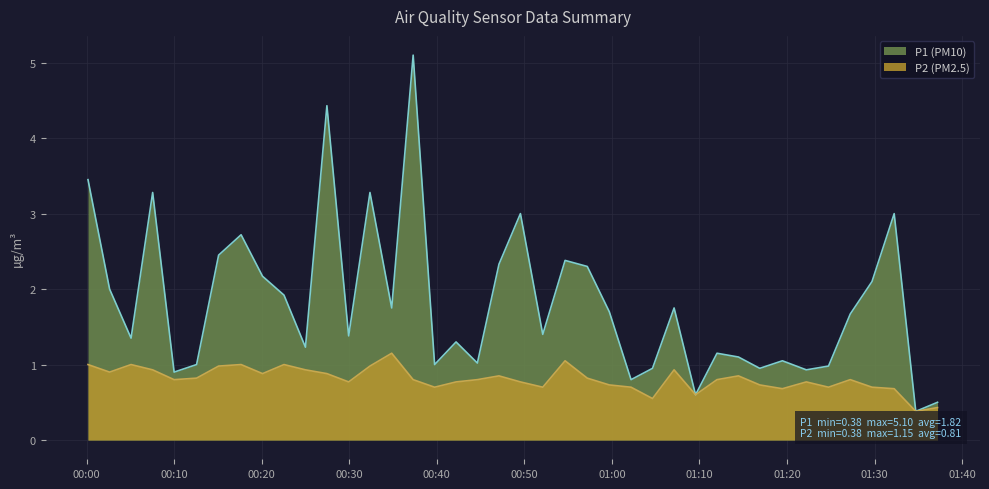

What is the greatest value displayed?

5.1